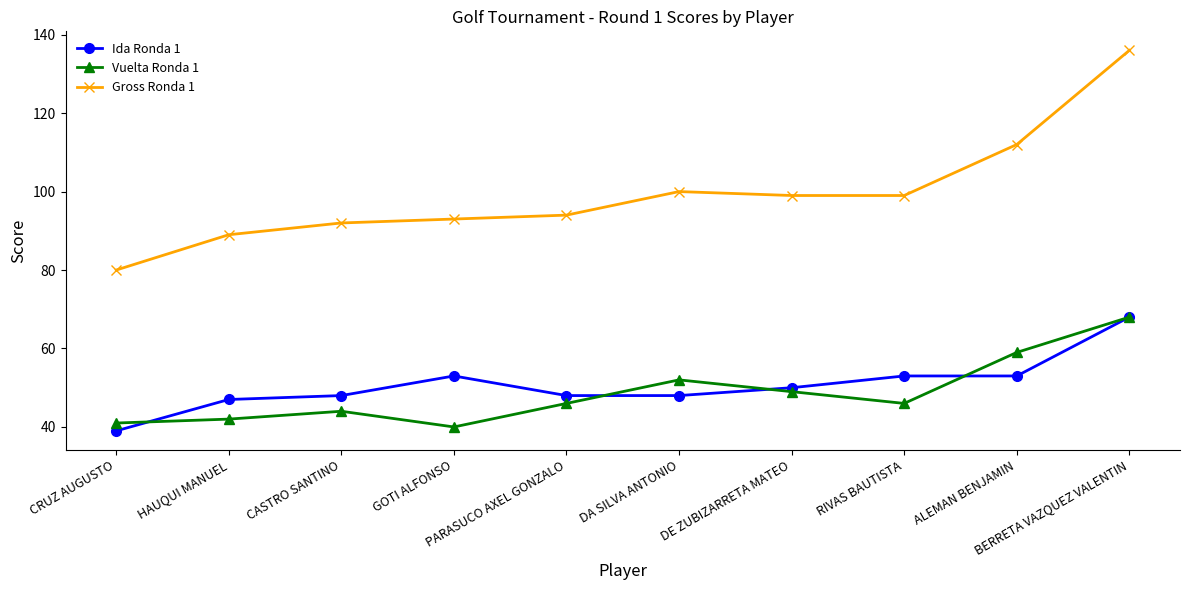

Is it true that Ida Ronda 1 equals 53 at GOTI ALFONSO?

True